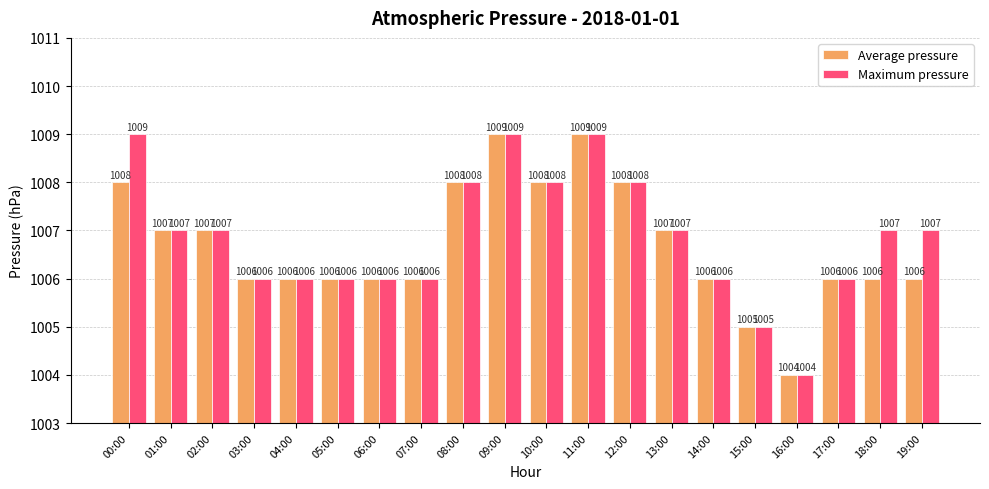

What is the label of the 11th bar from the right?

09:00